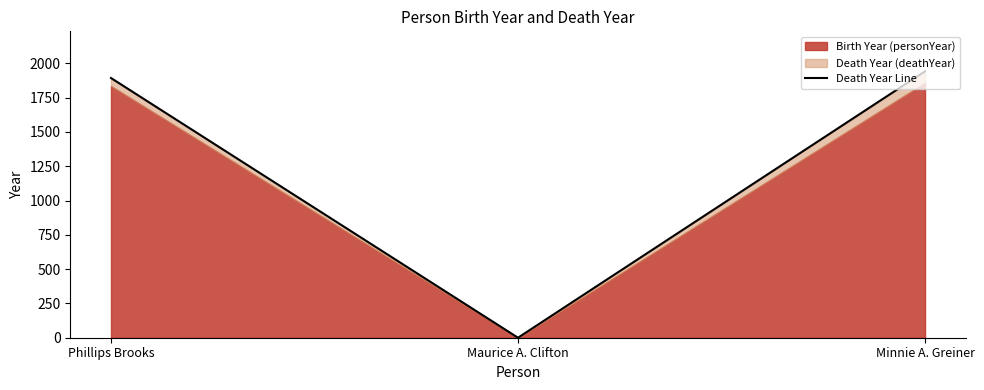

Rank the categories by value from lowest to highest.

Maurice A. Clifton, Phillips Brooks, Minnie A. Greiner